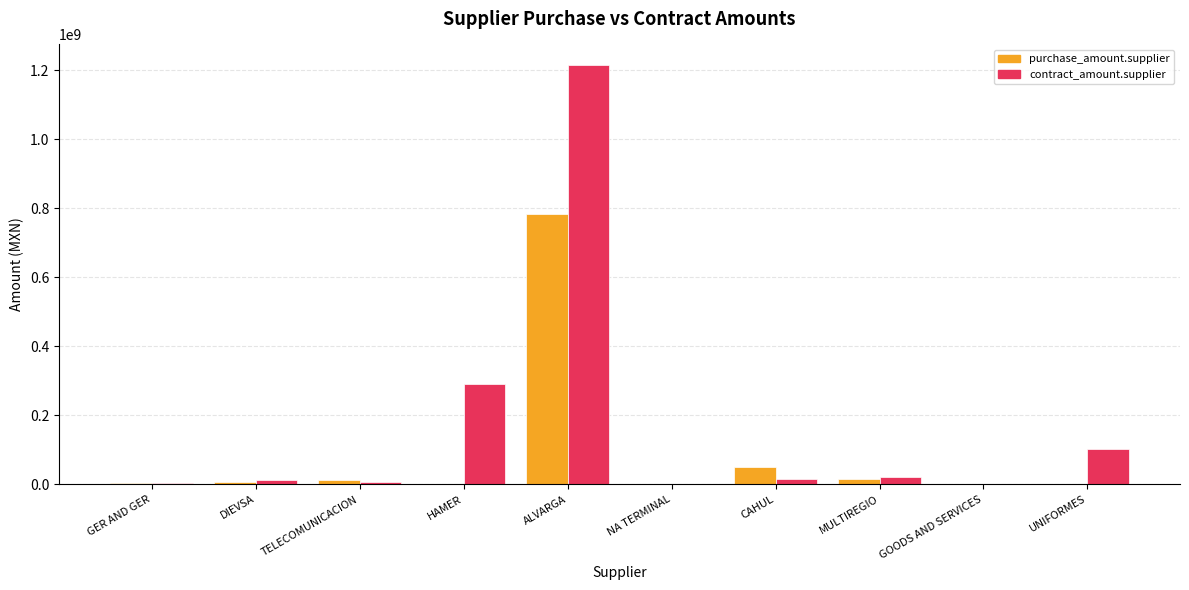

What value does the purchase_amount.supplier series have at HAMER?

1233462.4